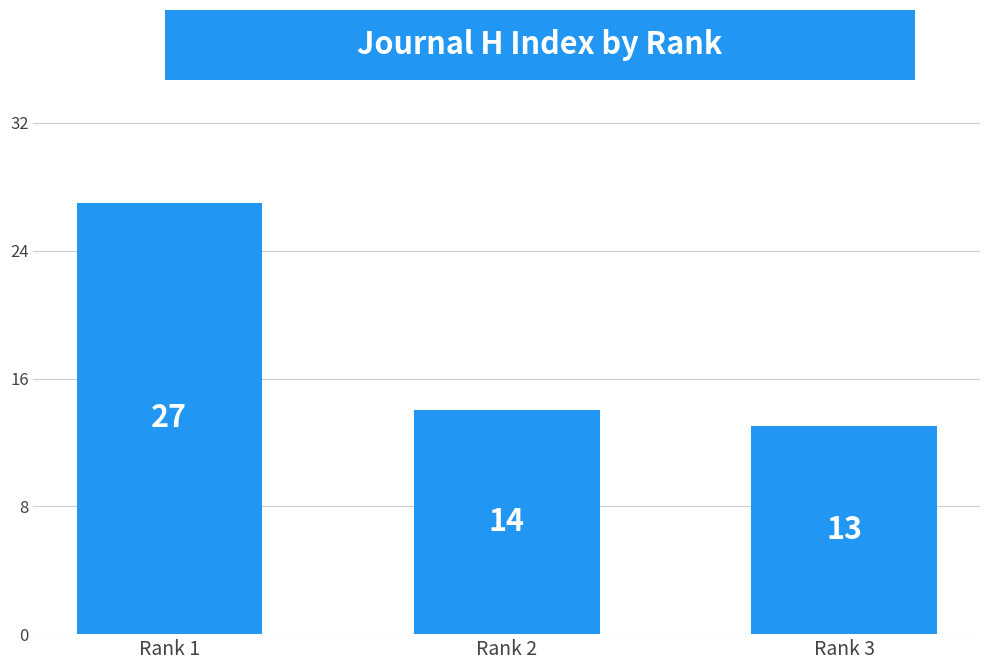

At which label is the value closest to 20?

Rank 2